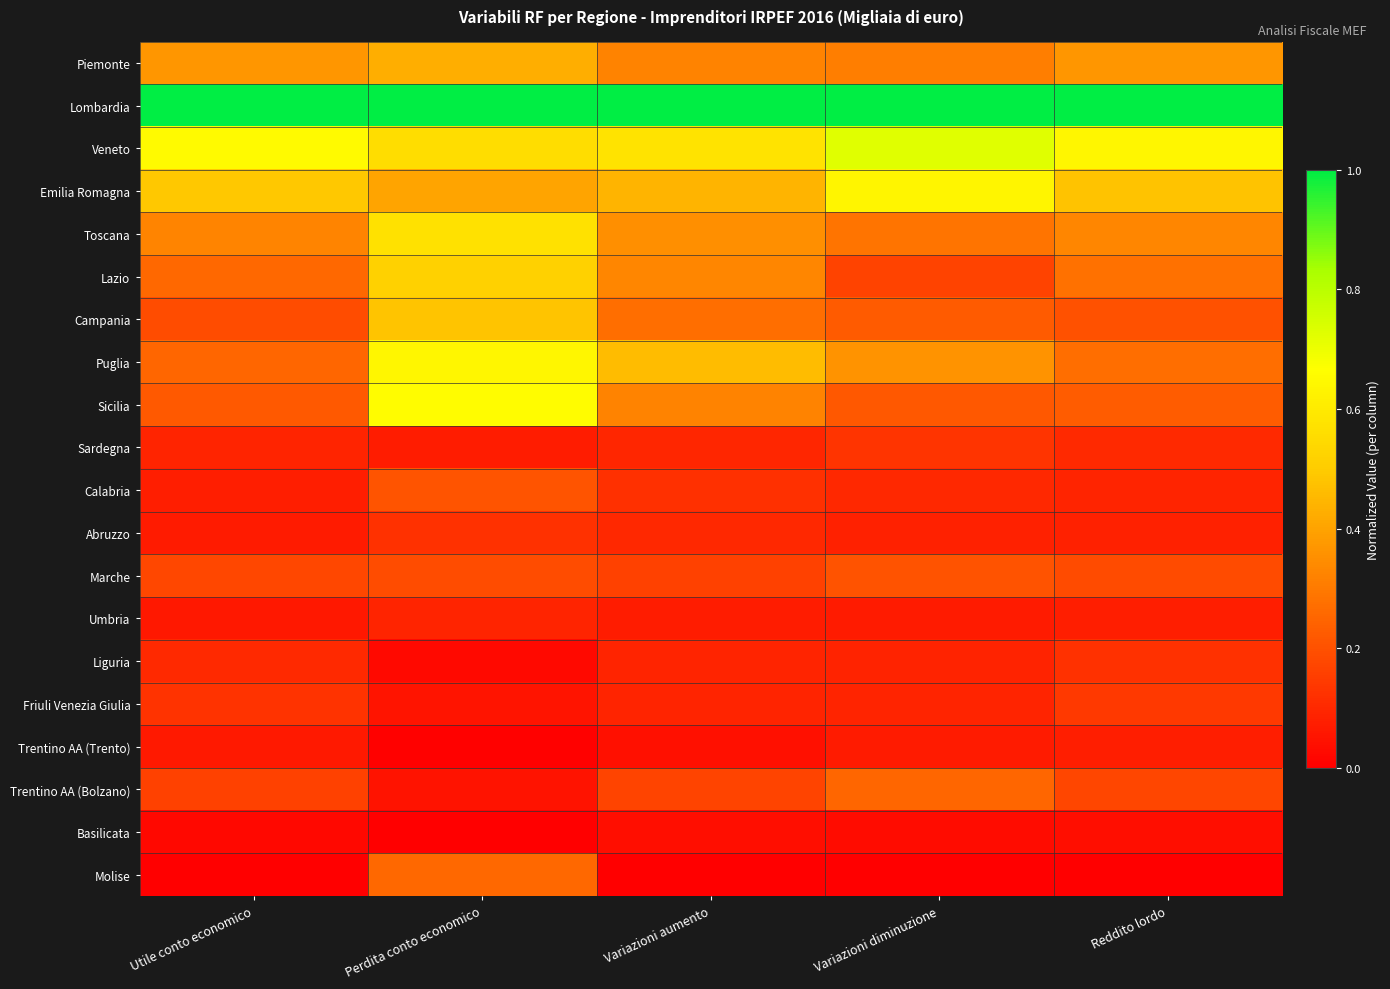

Reading left to right, list all the values displayed in this chart.

Piemonte: Utile conto economico=0.4	Perdita conto economico=0.4	Variazioni aumento=0.3	Variazioni diminuzione=0.3	Reddito lordo=0.4
Lombardia: Utile conto economico=1.0	Perdita conto economico=1.0	Variazioni aumento=1.0	Variazioni diminuzione=1.0	Reddito lordo=1.0
Veneto: Utile conto economico=0.7	Perdita conto economico=0.6	Variazioni aumento=0.6	Variazioni diminuzione=0.7	Reddito lordo=0.6
Emilia Romagna: Utile conto economico=0.5	Perdita conto economico=0.4	Variazioni aumento=0.4	Variazioni diminuzione=0.6	Reddito lordo=0.5
Toscana: Utile conto economico=0.3	Perdita conto economico=0.6	Variazioni aumento=0.4	Variazioni diminuzione=0.3	Reddito lordo=0.3
Lazio: Utile conto economico=0.3	Perdita conto economico=0.5	Variazioni aumento=0.3	Variazioni diminuzione=0.2	Reddito lordo=0.3
Campania: Utile conto economico=0.2	Perdita conto economico=0.5	Variazioni aumento=0.3	Variazioni diminuzione=0.2	Reddito lordo=0.2
Puglia: Utile conto economico=0.3	Perdita conto economico=0.6	Variazioni aumento=0.5	Variazioni diminuzione=0.4	Reddito lordo=0.3
Sicilia: Utile conto economico=0.2	Perdita conto economico=0.7	Variazioni aumento=0.3	Variazioni diminuzione=0.2	Reddito lordo=0.2
Sardegna: Utile conto economico=0.1	Perdita conto economico=0.1	Variazioni aumento=0.1	Variazioni diminuzione=0.1	Reddito lordo=0.1
Calabria: Utile conto economico=0.1	Perdita conto economico=0.2	Variazioni aumento=0.1	Variazioni diminuzione=0.1	Reddito lordo=0.1
Abruzzo: Utile conto economico=0.1	Perdita conto economico=0.1	Variazioni aumento=0.1	Variazioni diminuzione=0.1	Reddito lordo=0.1
Marche: Utile conto economico=0.2	Perdita conto economico=0.2	Variazioni aumento=0.2	Variazioni diminuzione=0.2	Reddito lordo=0.2
Umbria: Utile conto economico=0.1	Perdita conto economico=0.1	Variazioni aumento=0.1	Variazioni diminuzione=0.1	Reddito lordo=0.1
Liguria: Utile conto economico=0.1	Perdita conto economico=0.0	Variazioni aumento=0.1	Variazioni diminuzione=0.1	Reddito lordo=0.1
Friuli Venezia Giulia: Utile conto economico=0.1	Perdita conto economico=0.1	Variazioni aumento=0.1	Variazioni diminuzione=0.1	Reddito lordo=0.1
Trentino AA (Trento): Utile conto economico=0.1	Perdita conto economico=0.0	Variazioni aumento=0.0	Variazioni diminuzione=0.1	Reddito lordo=0.1
Trentino AA (Bolzano): Utile conto economico=0.2	Perdita conto economico=0.0	Variazioni aumento=0.2	Variazioni diminuzione=0.3	Reddito lordo=0.2
Basilicata: Utile conto economico=0.0	Perdita conto economico=0.0	Variazioni aumento=0.0	Variazioni diminuzione=0.0	Reddito lordo=0.0
Molise: Utile conto economico=0.0	Perdita conto economico=0.3	Variazioni aumento=0.0	Variazioni diminuzione=0.0	Reddito lordo=0.0